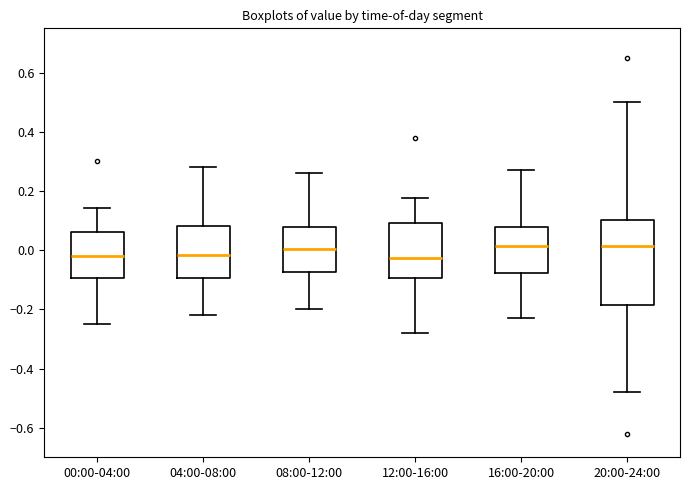

Comparing the boxes themselves (not the whiskers), which one is the tallest?

20:00-24:00